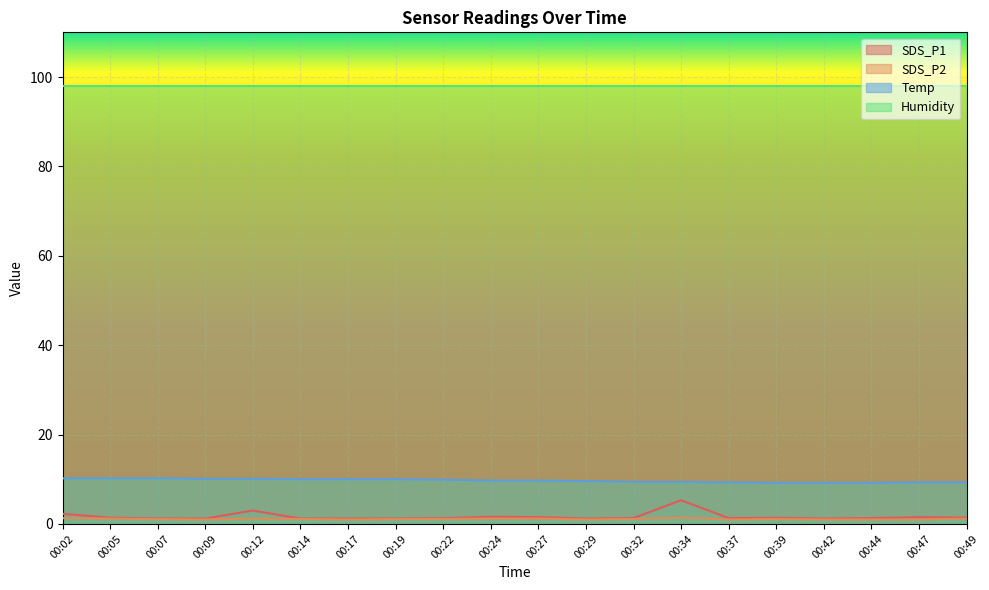

At which label is Temp closest to 9?

00:39